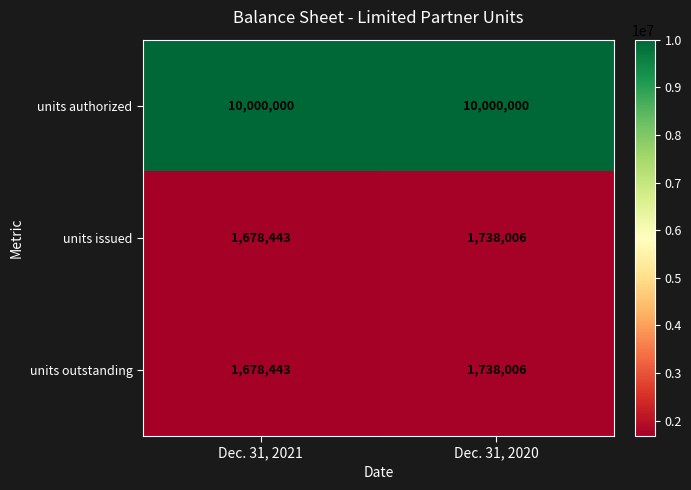

What is the total value across all series at Dec. 31, 2020?

13476012